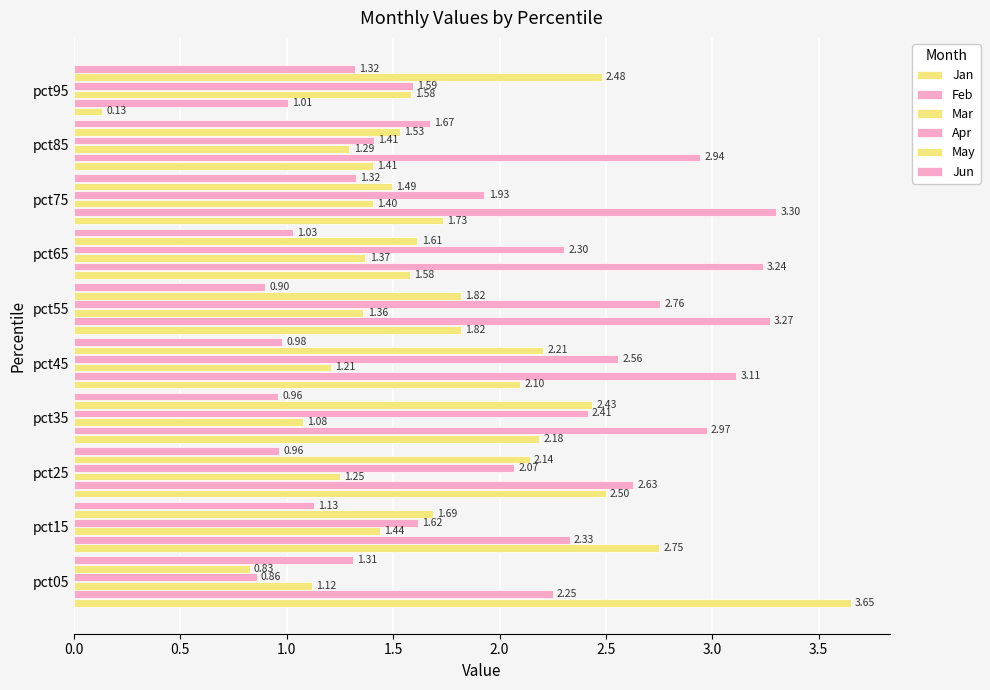

How many categories are shown in the chart?

10